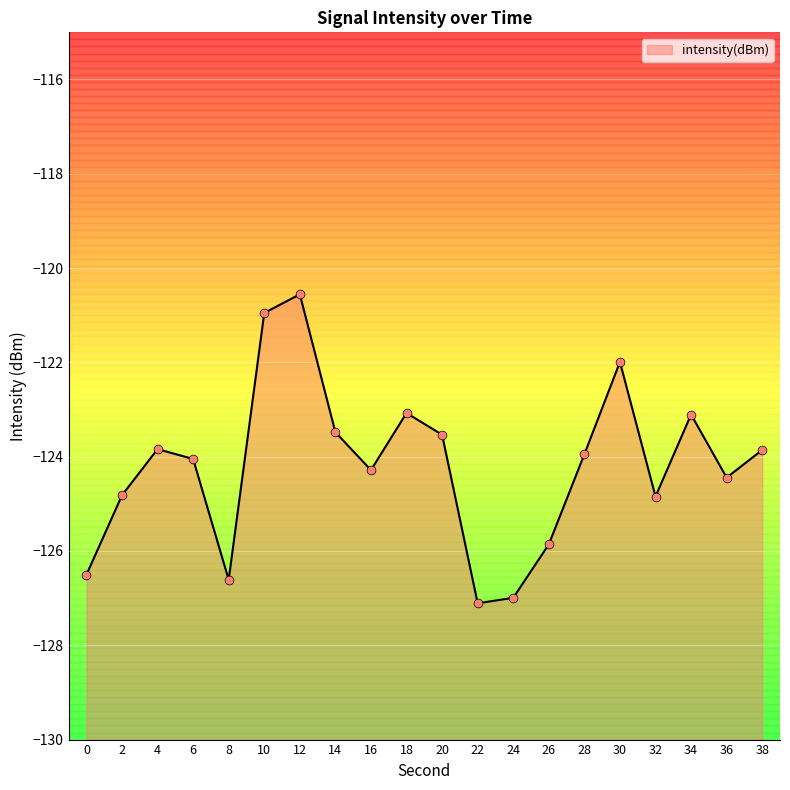

Between 22 and 18, which is larger?

18